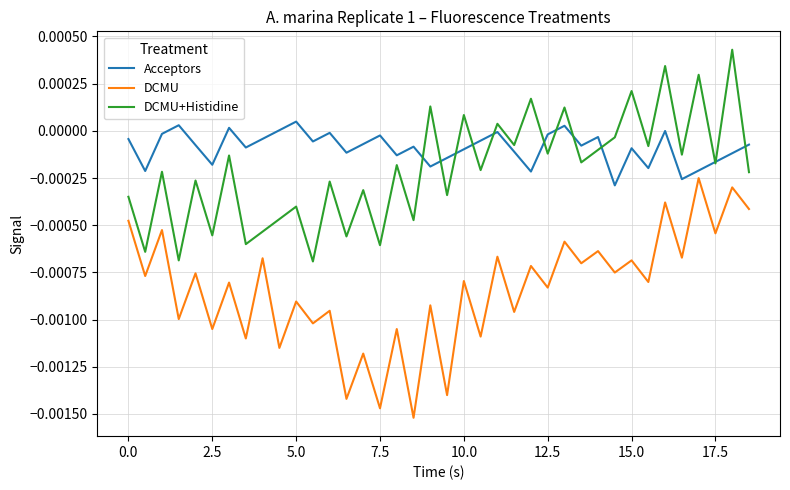

Which series has the widest spread of values?

DCMU